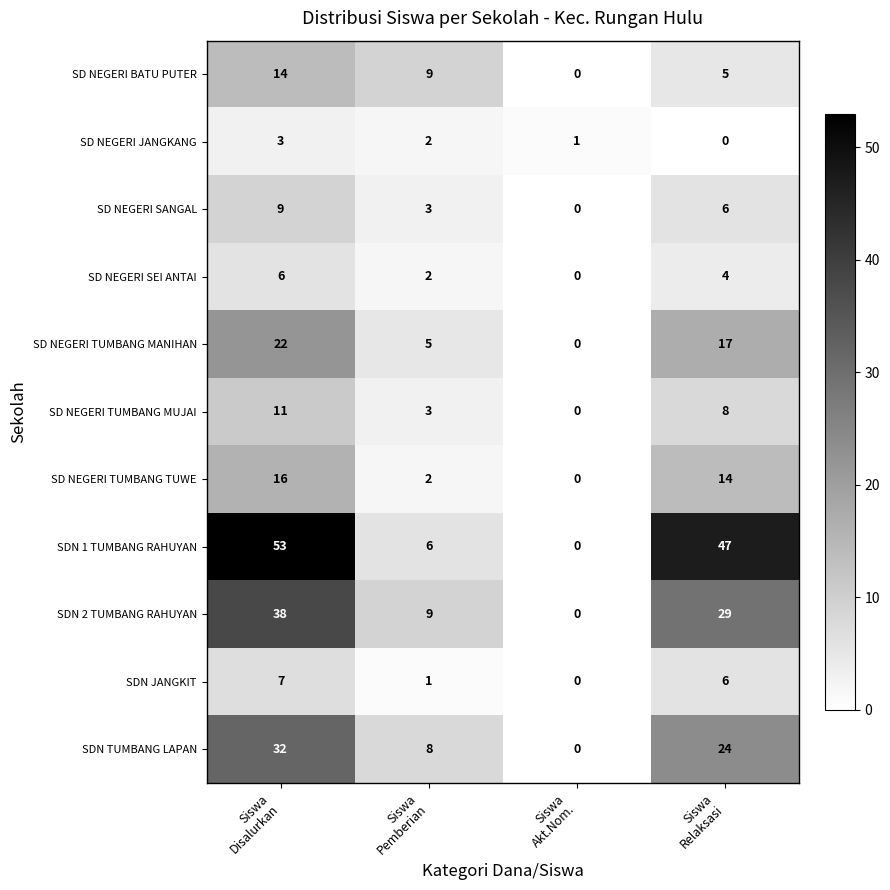

What is the total value across all series at Siswa
Pemberian?

50